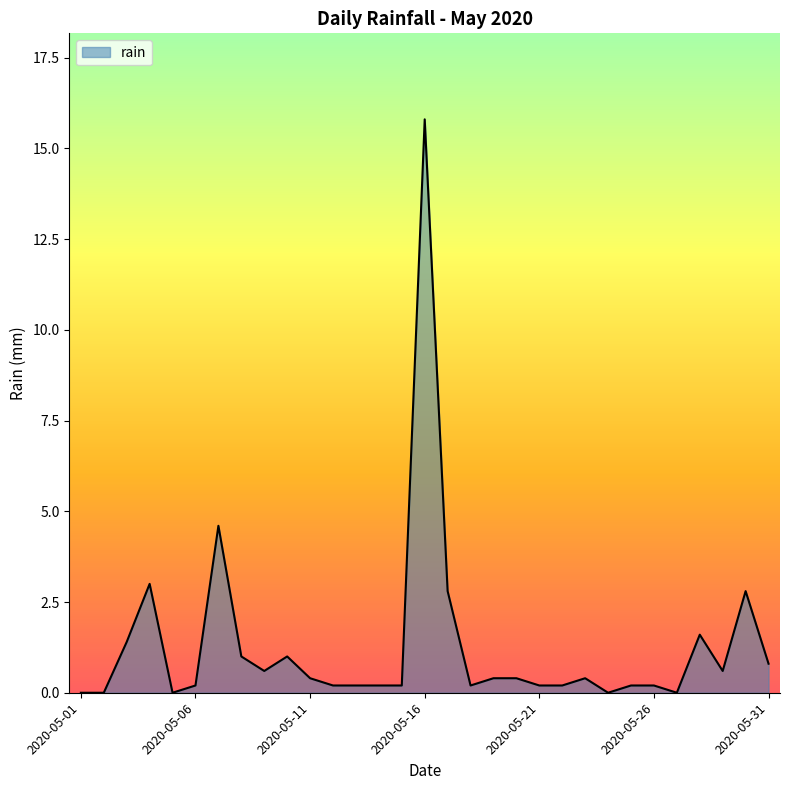

What is the greatest value displayed?

15.8